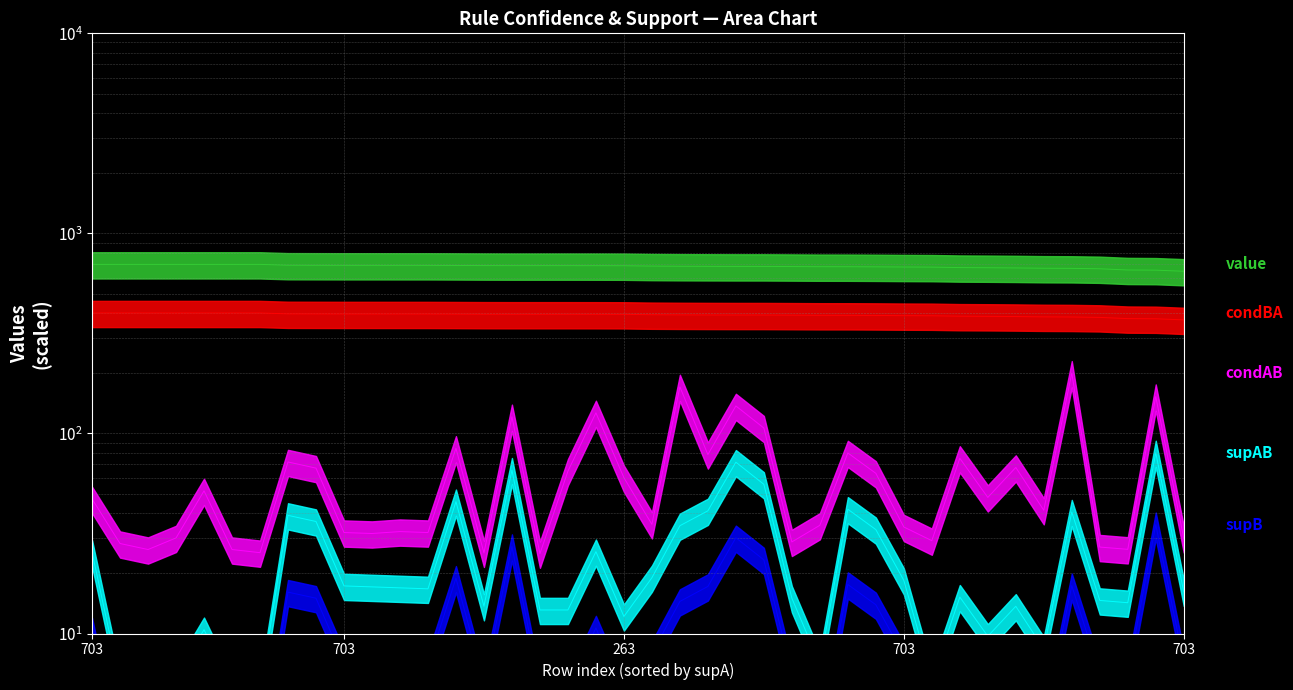

Where is the first local maximum for supB?

703